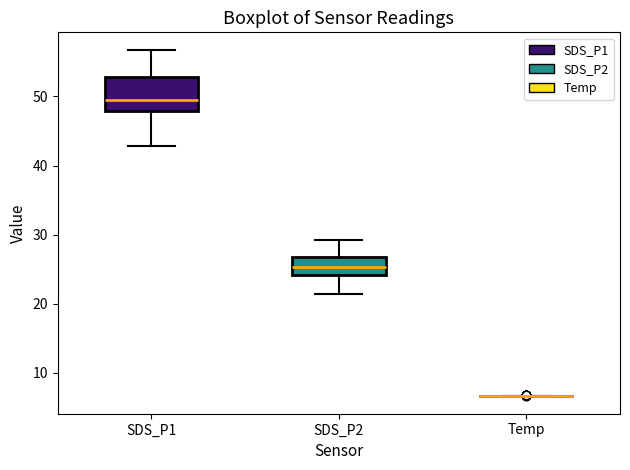

Comparing the boxes themselves (not the whiskers), which one is the tallest?

SDS_P1